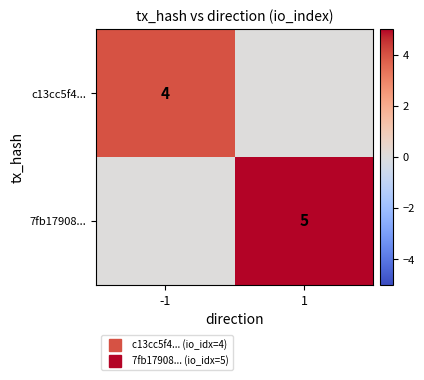

True or false: 7fb17908... has a value of 5 at 1.

True